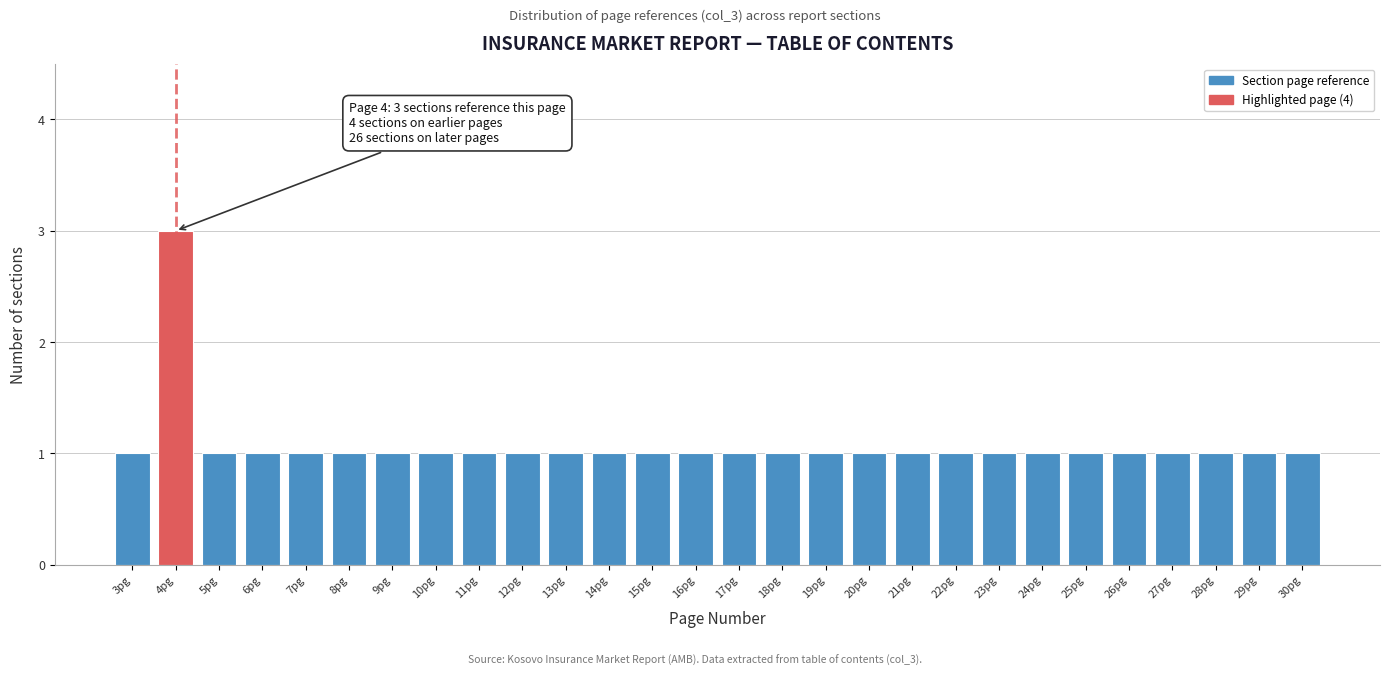

Which range on the x-axis has the tallest bar?

3.5 to 4.5